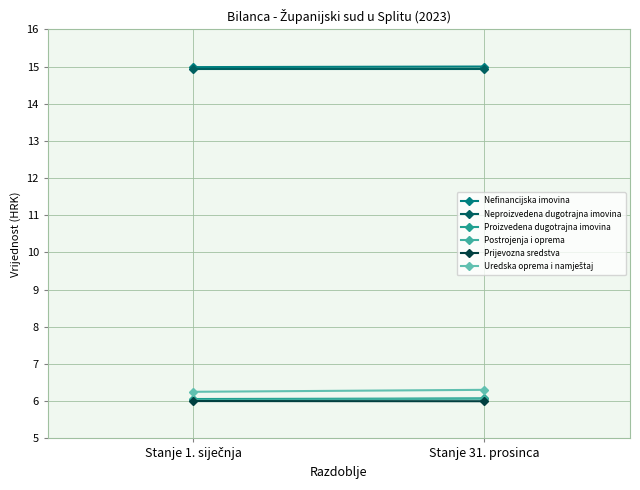

What is the average value of the Uredska oprema i namještaj series?

6.3